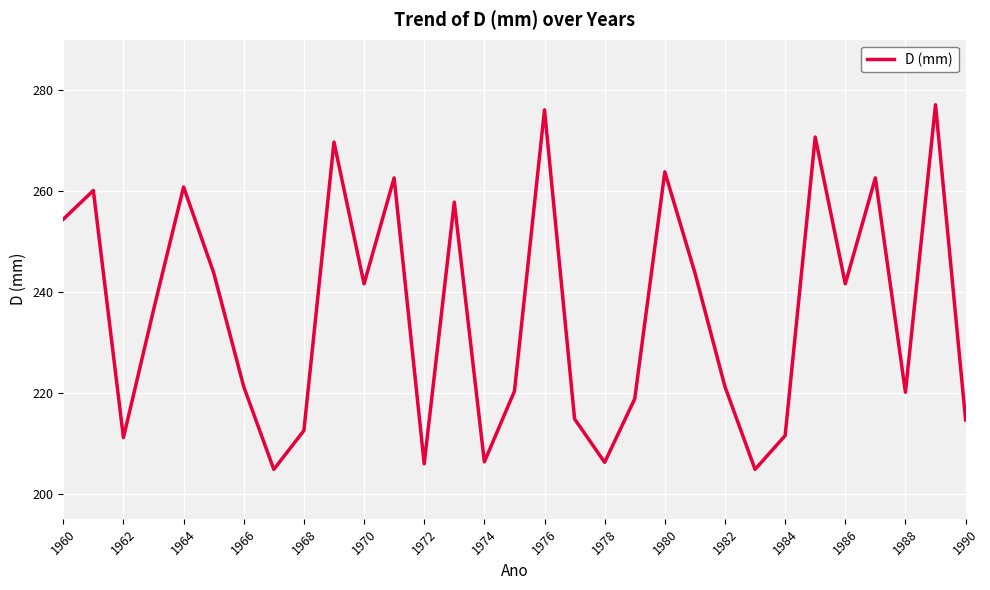

What is the minimum value shown in the chart?

204.8